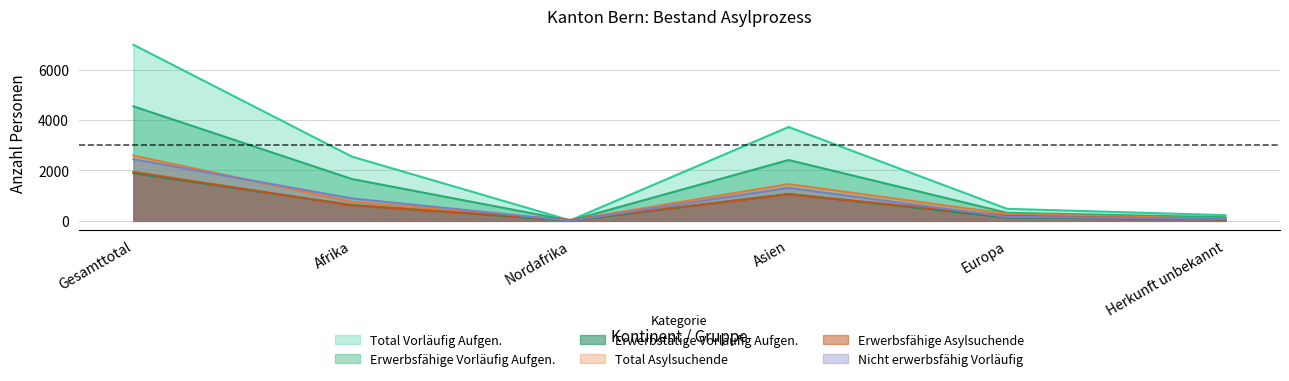

Which series has the widest spread of values?

Total Vorläufig Aufgen.